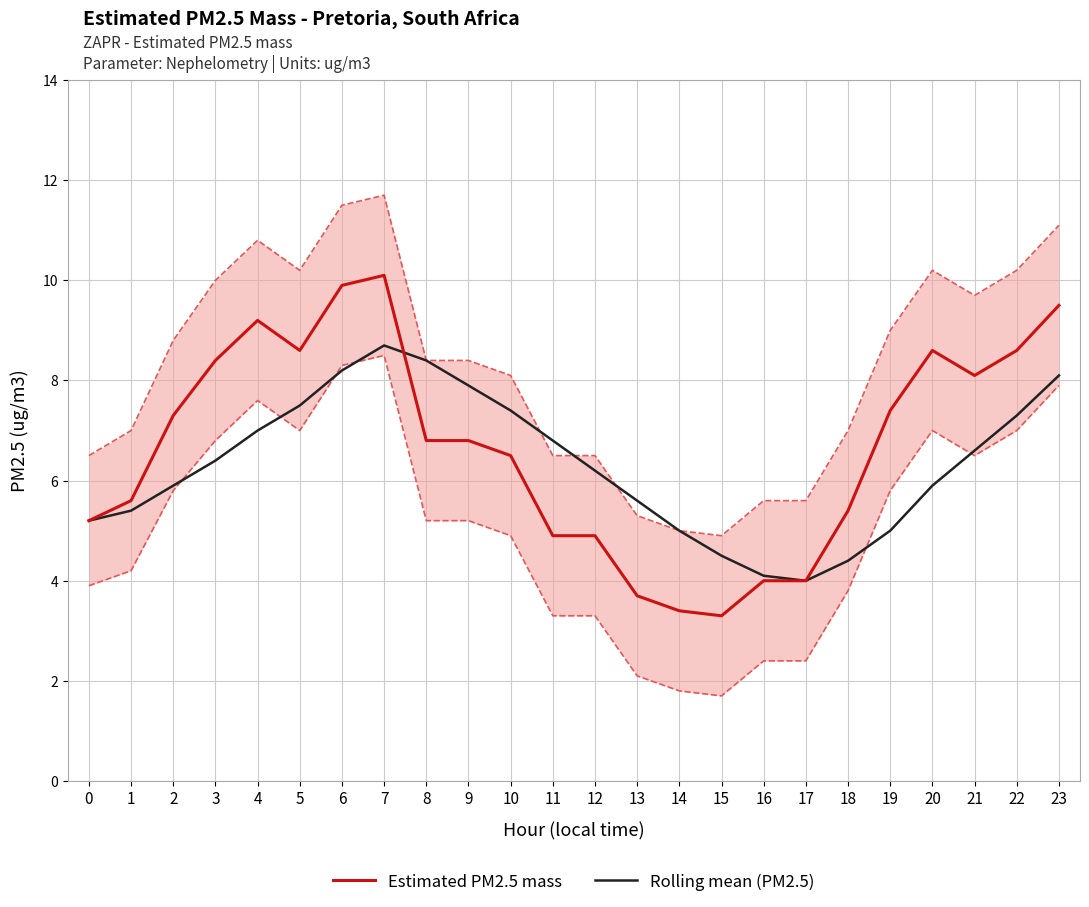

What is the sum of the Estimated PM2.5 mass values at 17 and 11?

8.9